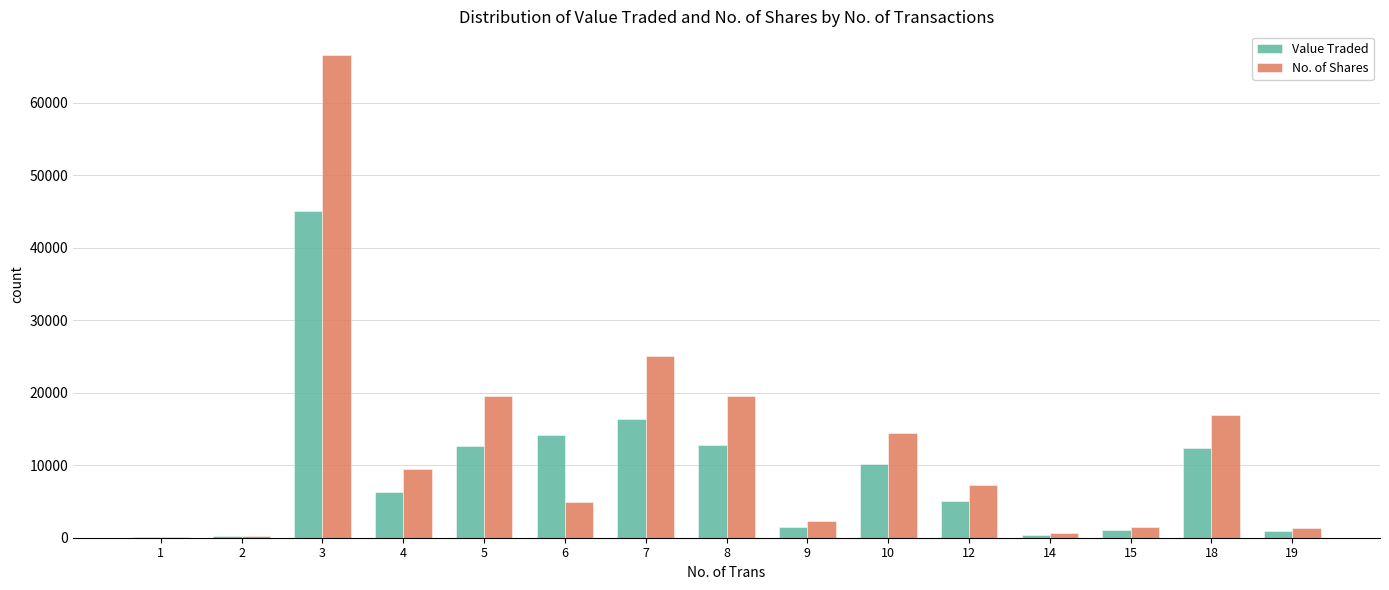

Read the Value Traded value at 7, to the nearest 100.

16300